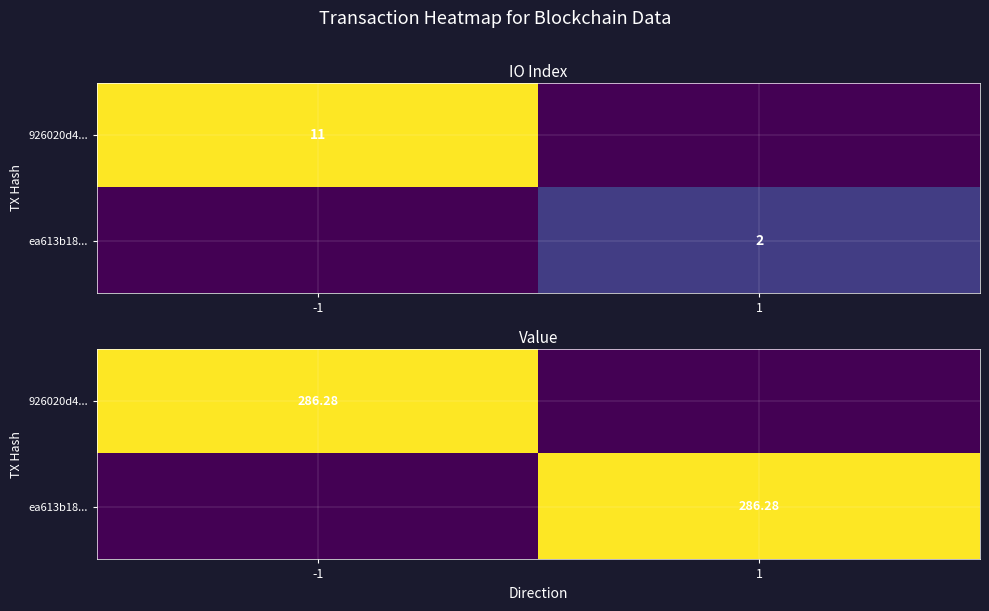

At how many categories does at least one series exceed 28?

2